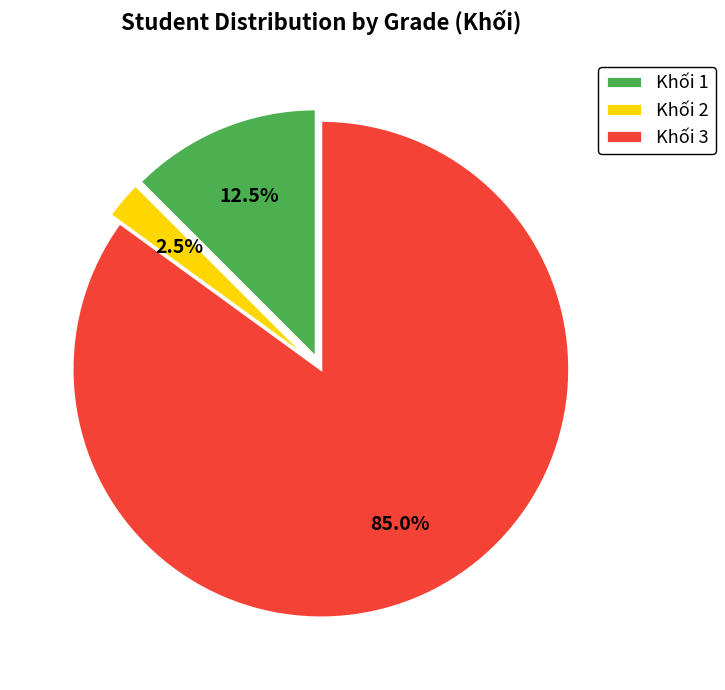

Which slice is the smallest?

Khối 2